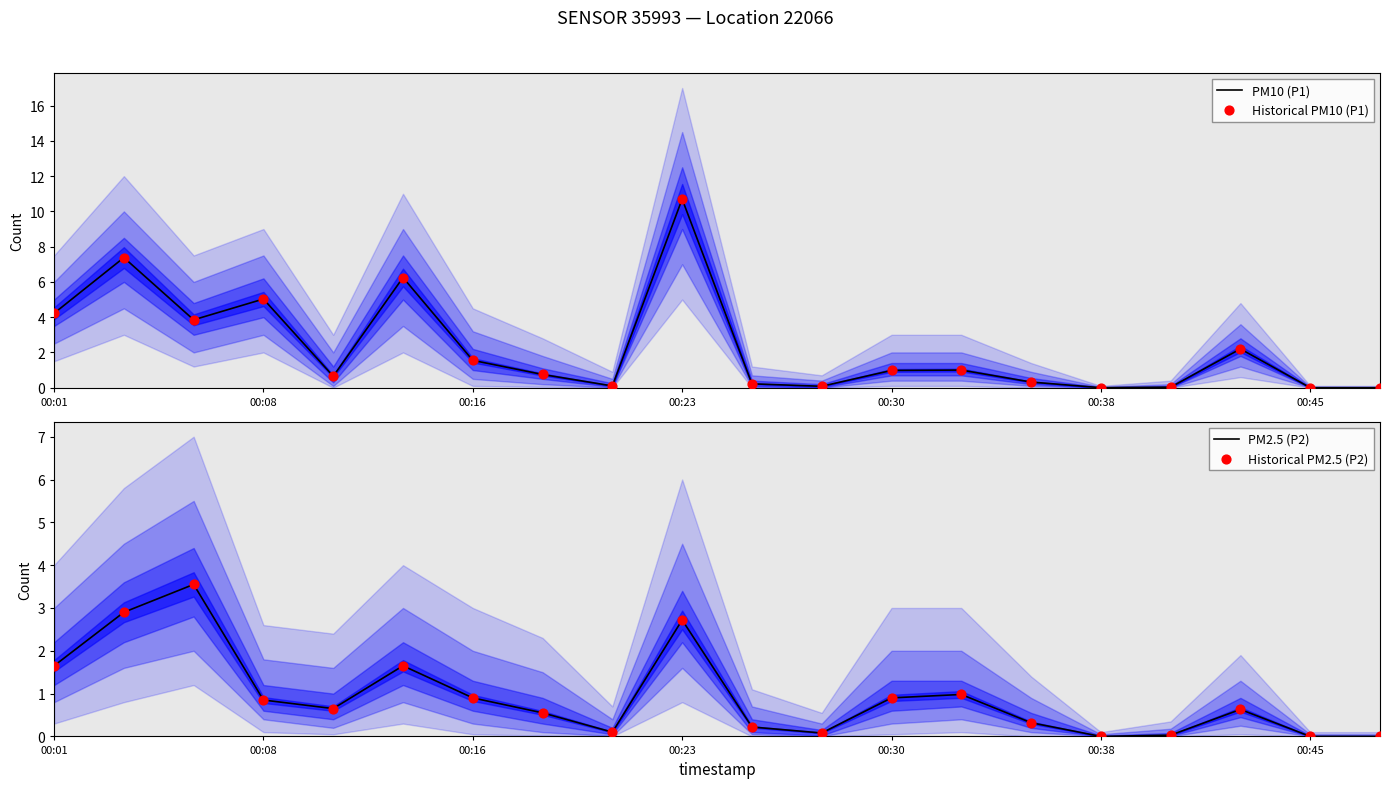

Which series has the largest total across all categories?

PM10 (P1)